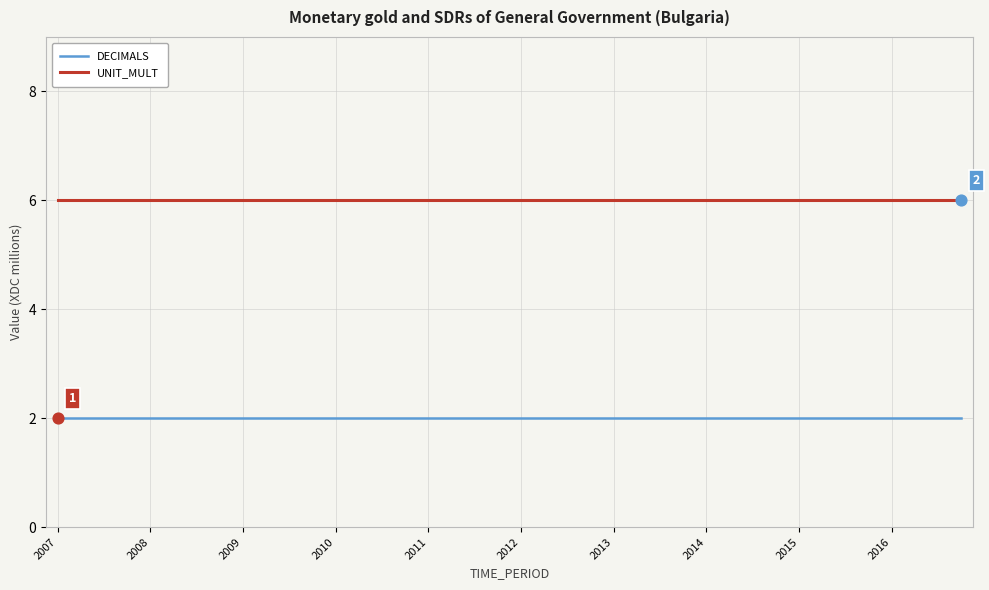

What is the maximum value shown in the chart?

6